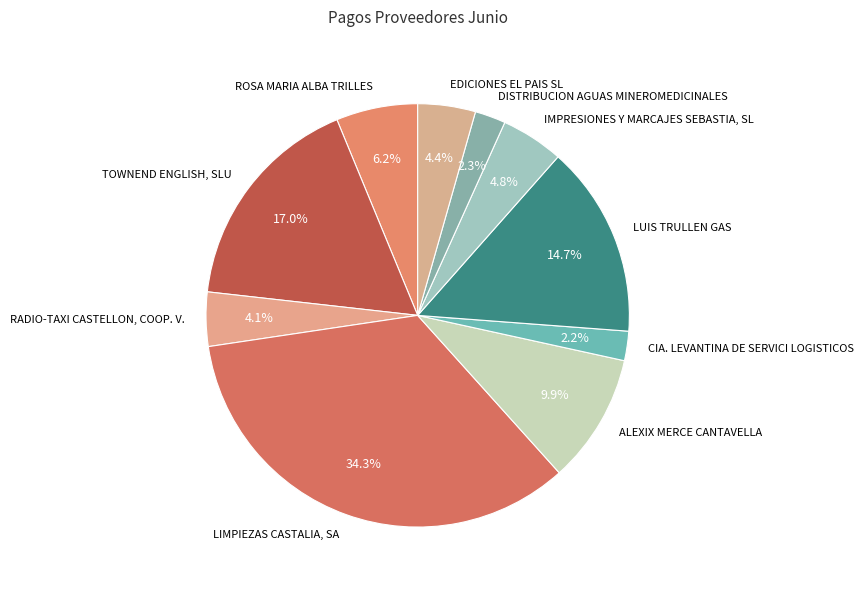

What percentage is the CIA. LEVANTINA DE SERVICI LOGISTICOS slice, to the nearest percent?

2%